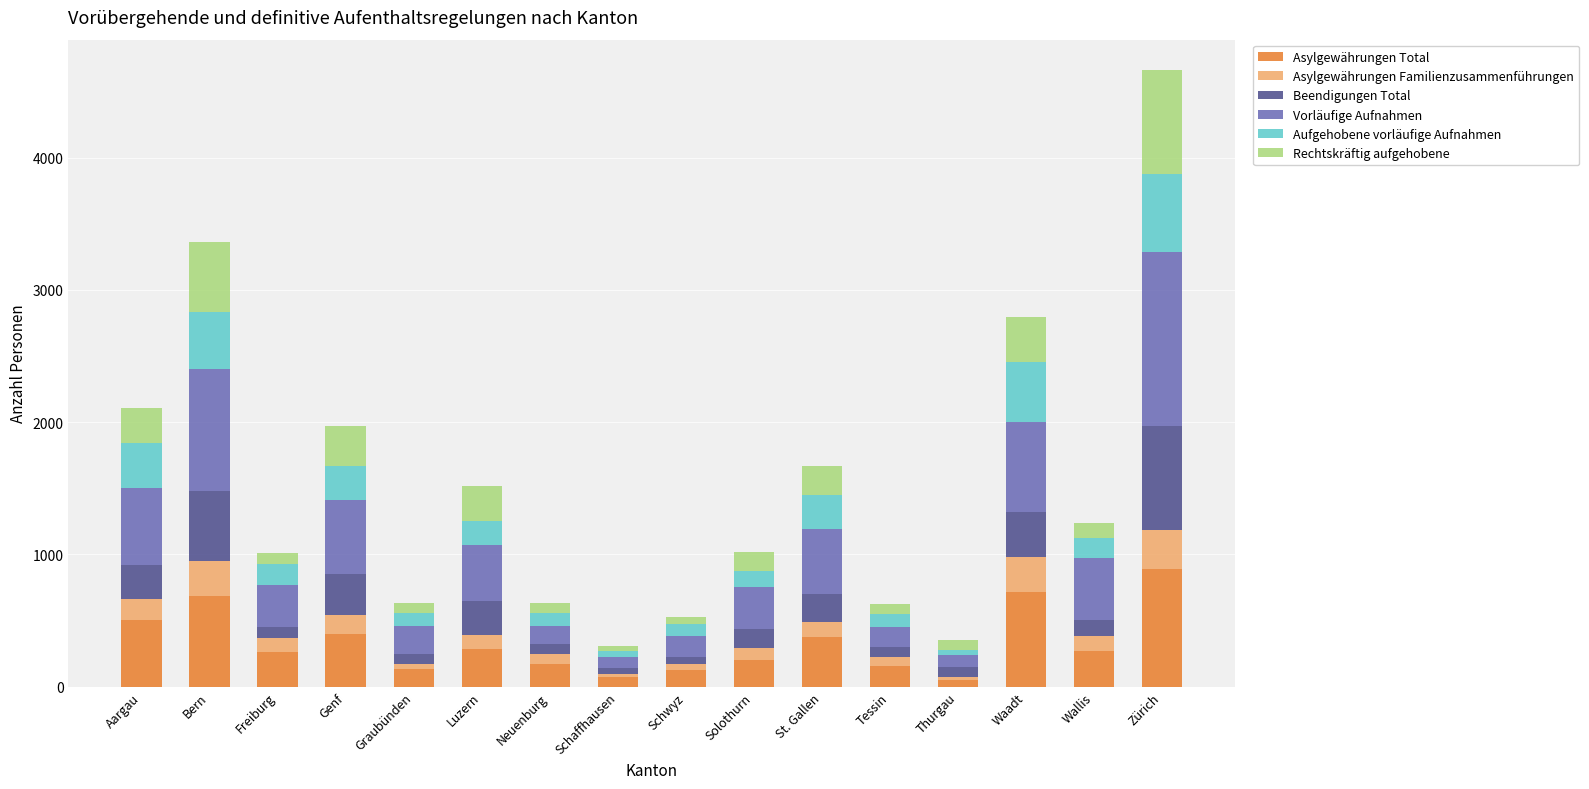

Is it true that Asylgewährungen Total equals 128 at Schwyz?

True